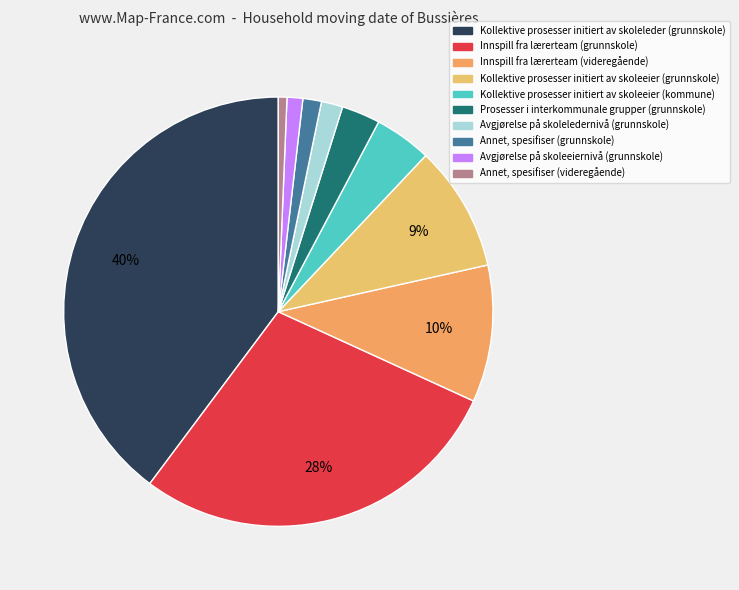

The Kollektive prosesser initiert av skoleleder (grunnskole) slice represents 50% of the pie. True or false?

False